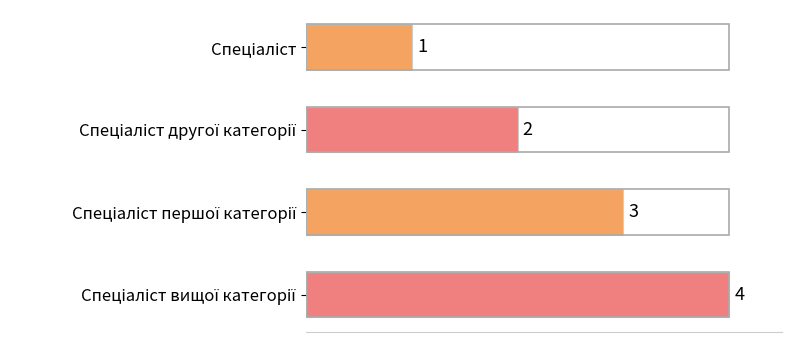

How many data points are less than 3?

2